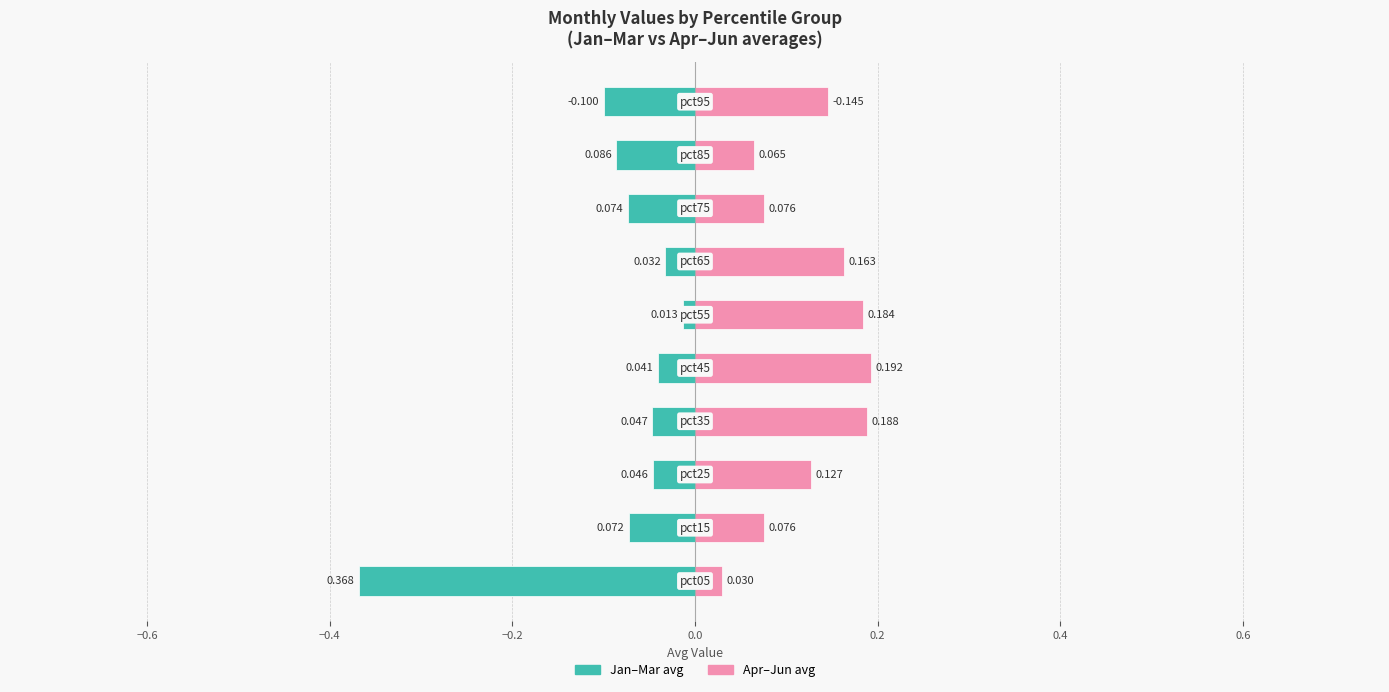

How many Apr-Jun avg values are between 0 and 1?

10